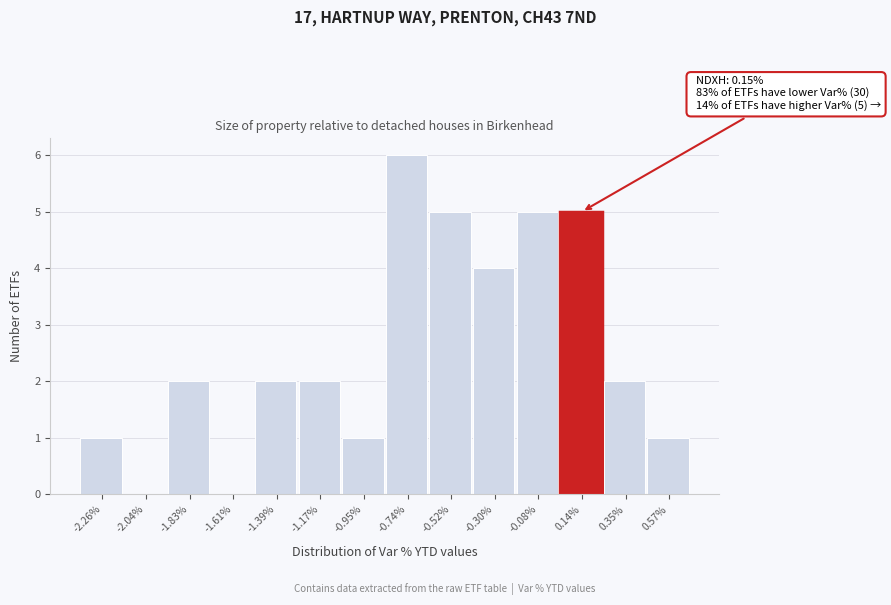

Over which range of the x-axis is the bar tallest?

-0.85 to -0.65